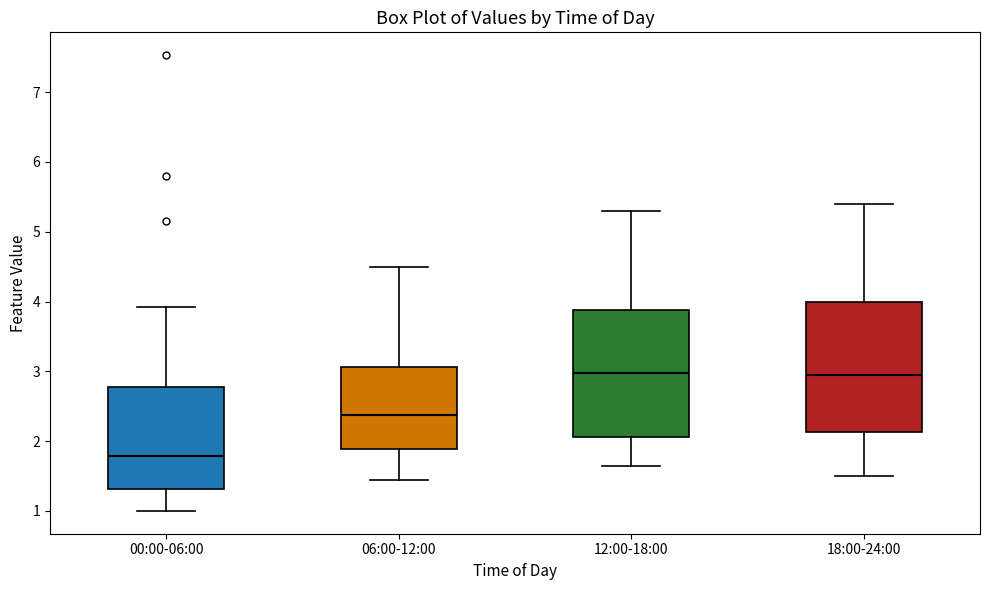

Reading left to right, transcribe this box plot: for each box, give where its median line is, the range the box spans, and where its two whiskers end, as read against the y-axis. The values are not printed on the chart, so give them approximately, as read against the axis.

00:00-06:00: median 1.8, box 1.3 to 2.8, whiskers 1.0 to 3.9
06:00-12:00: median 2.4, box 1.9 to 3.1, whiskers 1.5 to 4.5
12:00-18:00: median 3.0, box 2.1 to 3.9, whiskers 1.7 to 5.3
18:00-24:00: median 3.0, box 2.1 to 4.0, whiskers 1.5 to 5.4